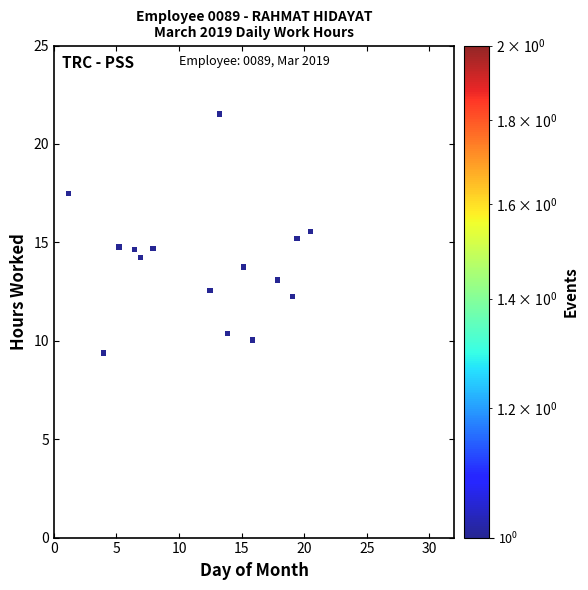

What is the range of X values (max minus min)?

19.3